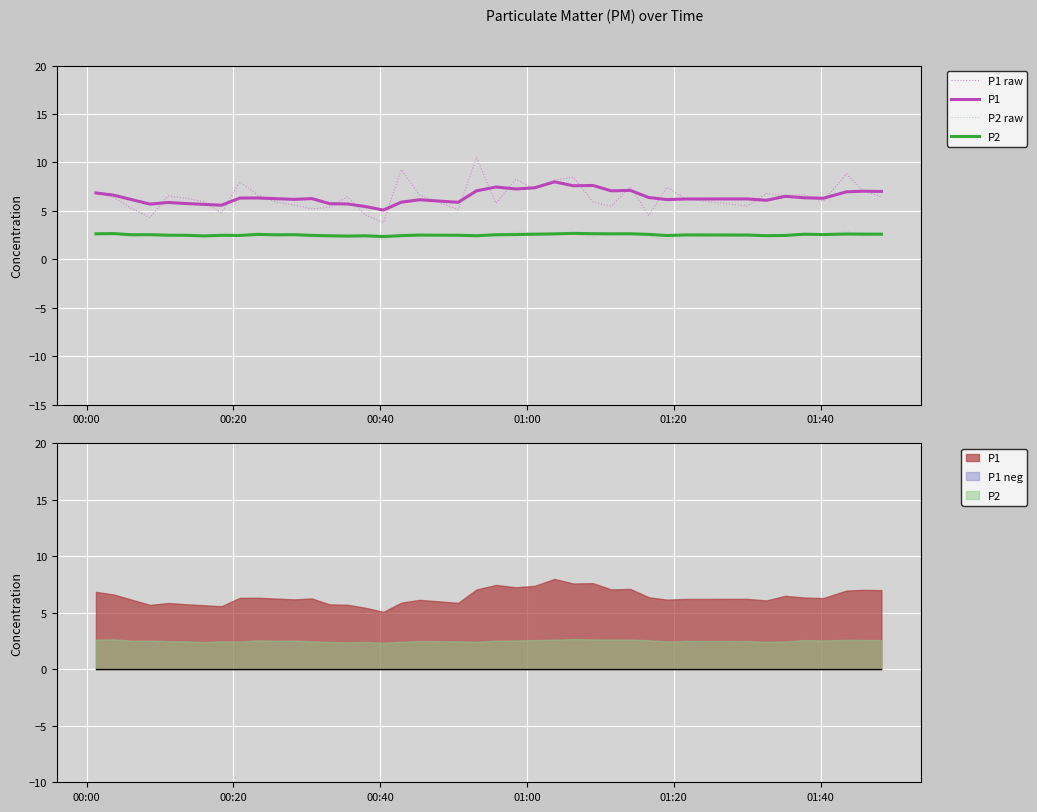

Which series ends up on top after the final intersection of P2 and P2 raw?

P2